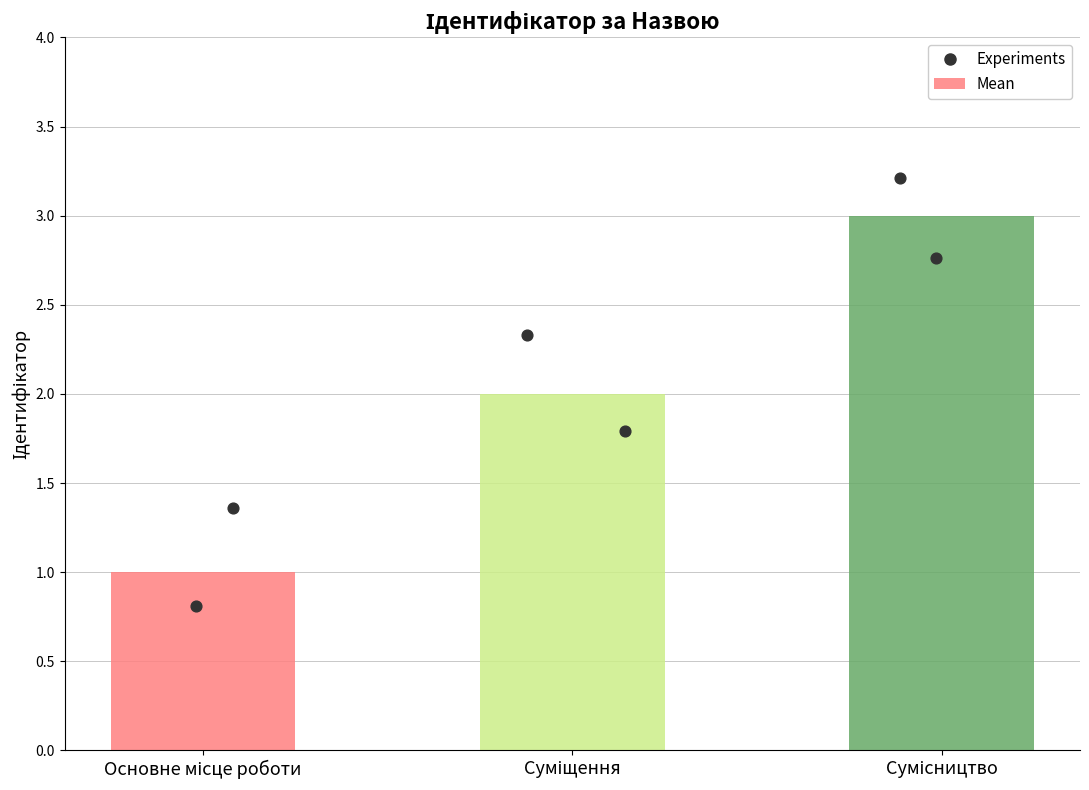

What is the ratio of the value at Суміщення to the value at Сумісництво?

0.7